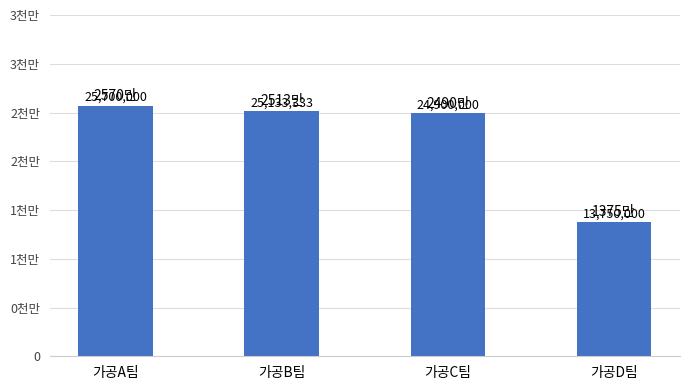

Is it true that the value at 가공B팀 is 8843598?

False